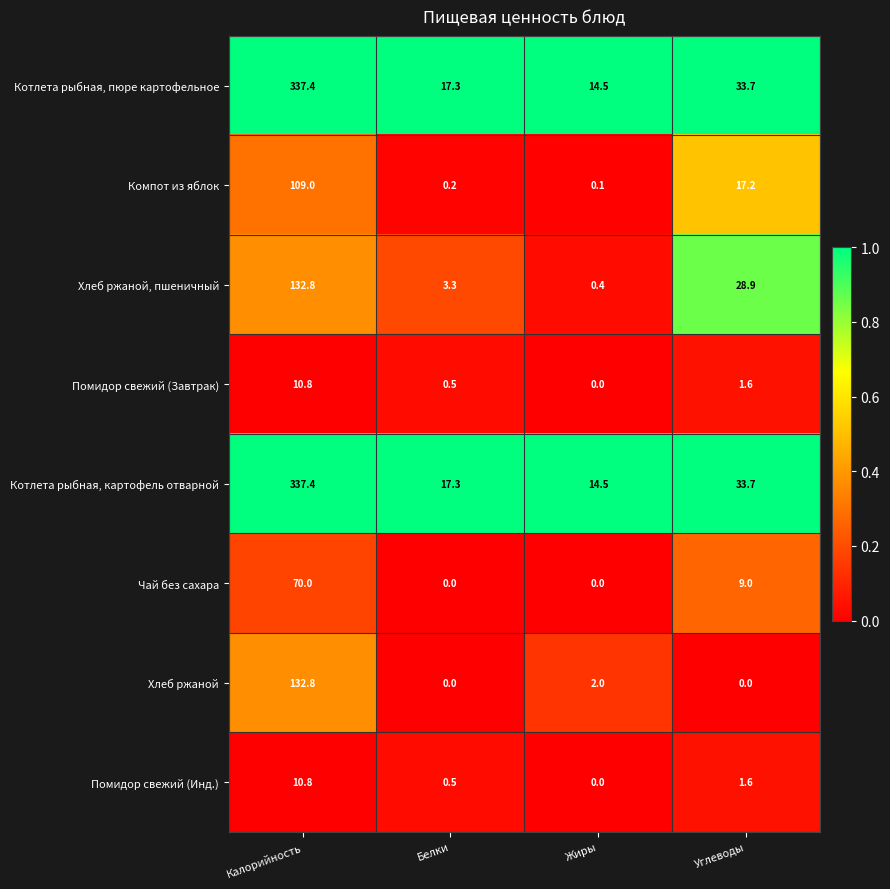

The value of Котлета рыбная, пюре картофельное at Жиры is 14.5. True or false?

True